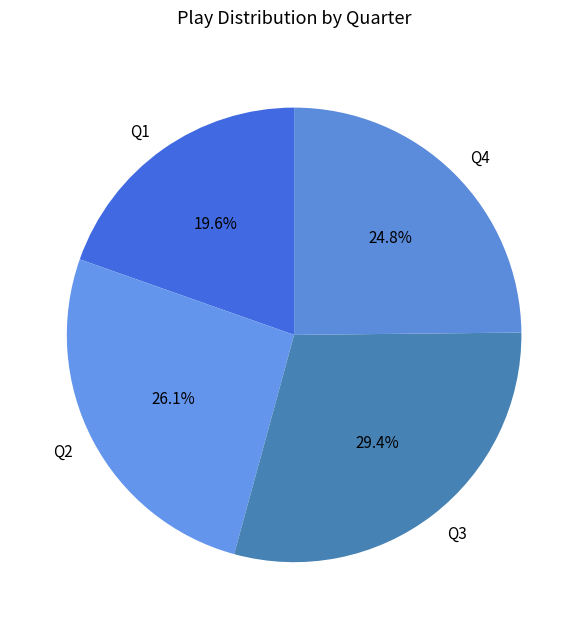

What percentage is the Q3 slice, to the nearest percent?

29%